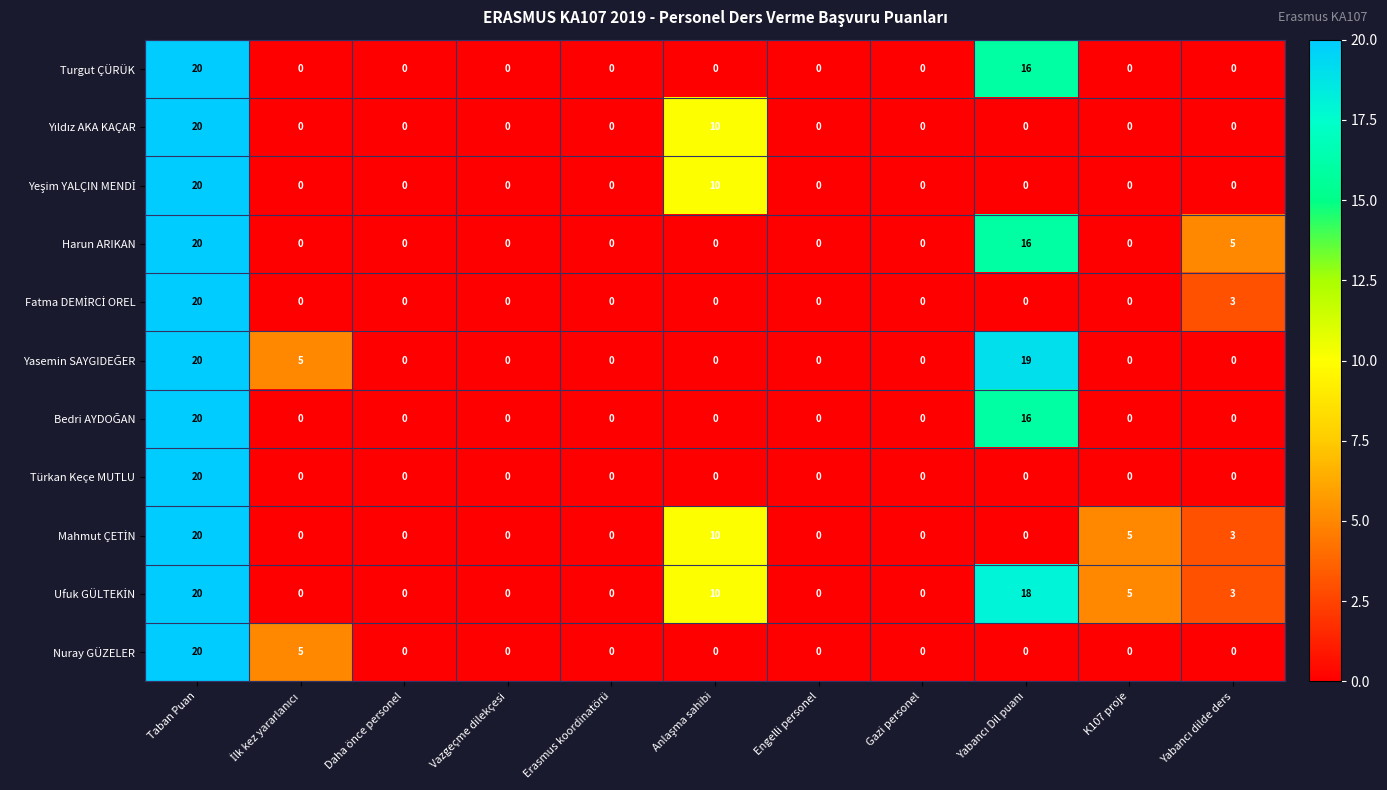

At which category is the sum across all series the highest?

Taban Puan